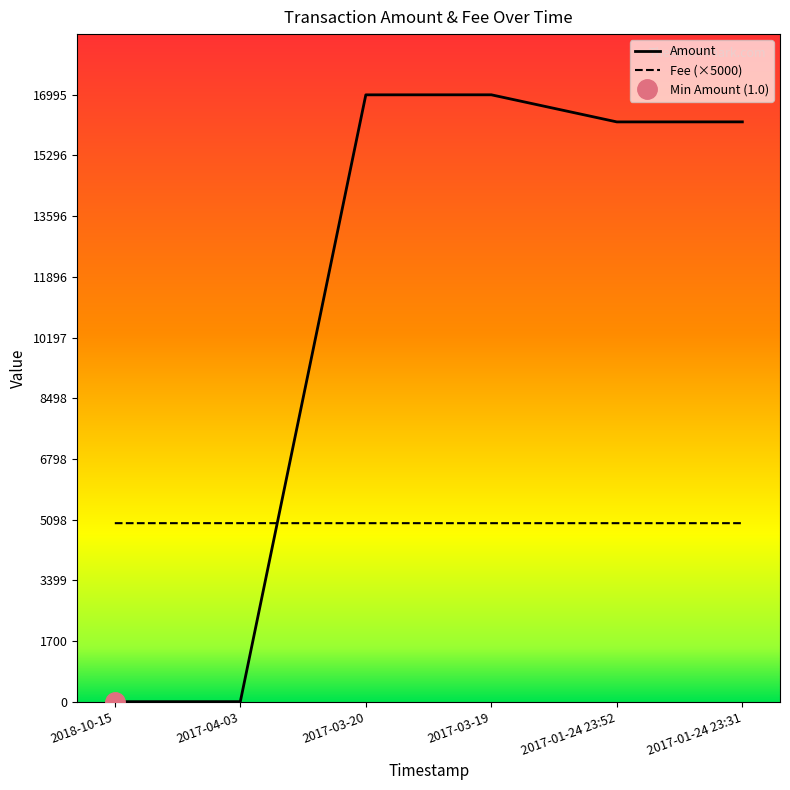

What is the average value of the Amount series?

11077.5